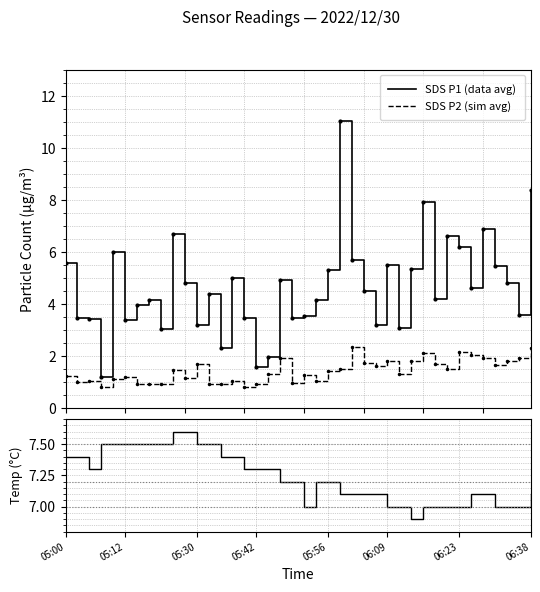

True or false: SDS P2 (sim avg) and SDS P1 (data avg) cross at least once.

False